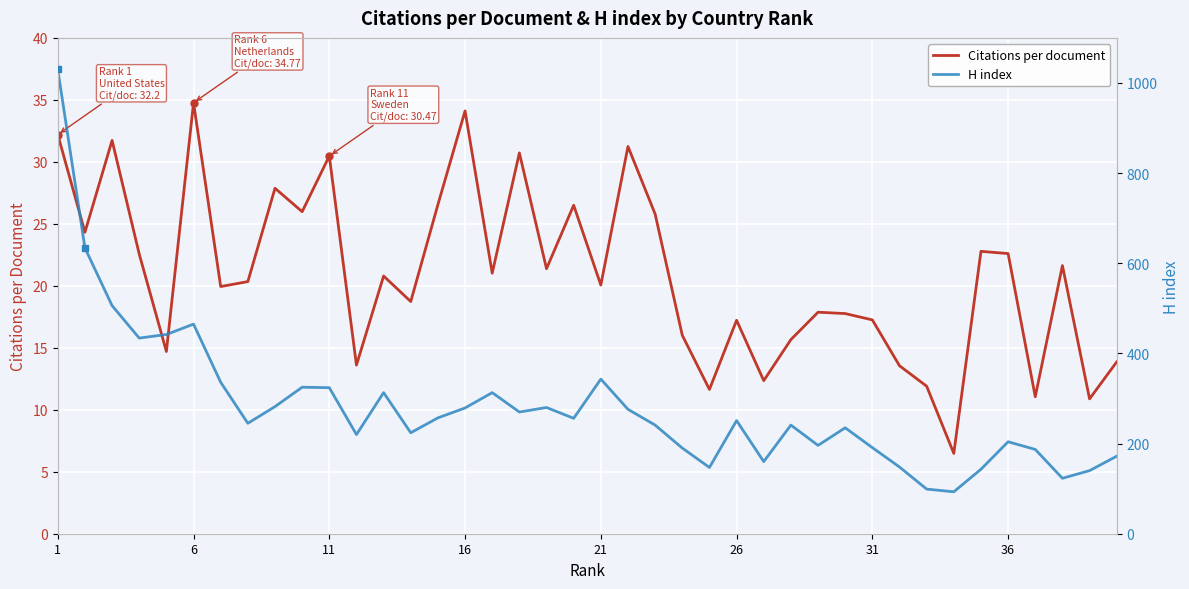

What is the average value of the H index series?

280.4